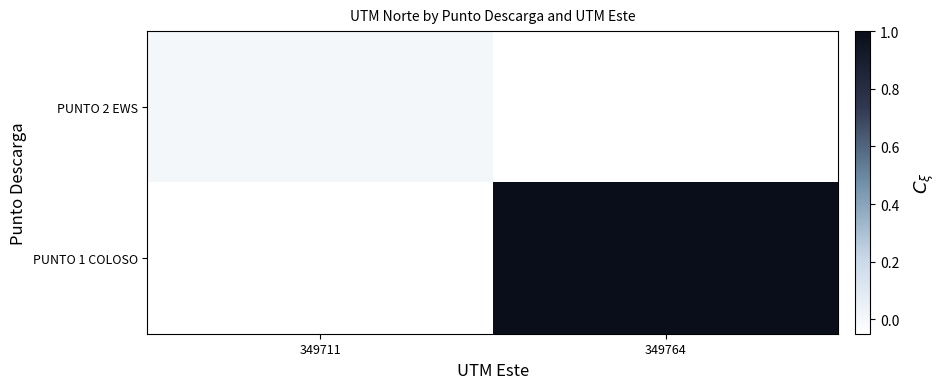

Which category has the lowest value across all series?

349711